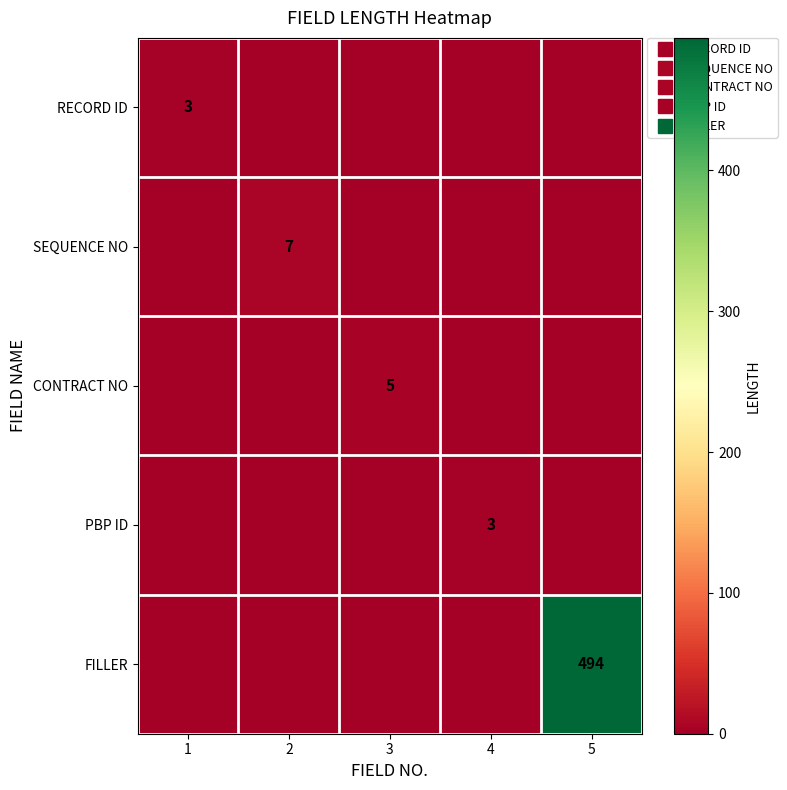

At which category is the sum across all series the highest?

5